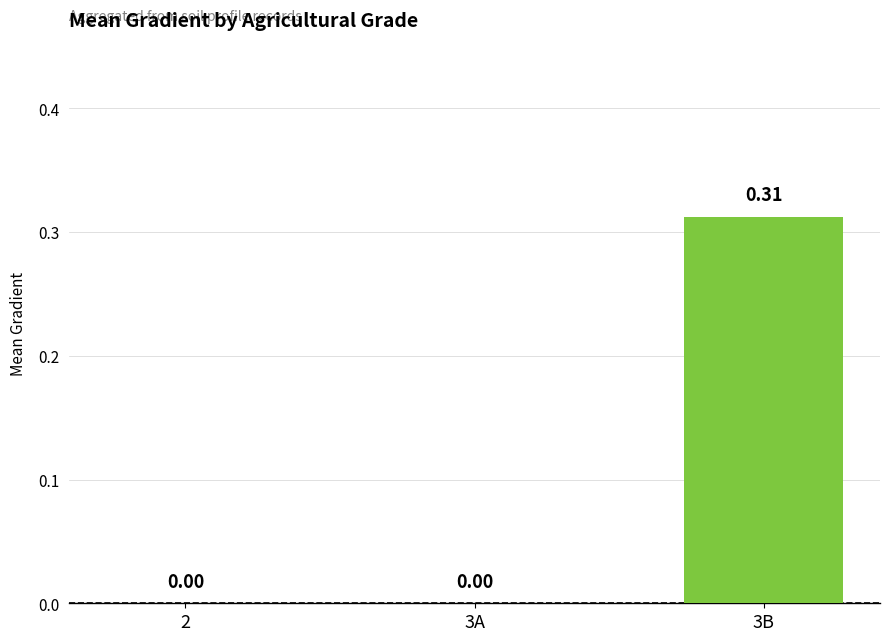

Which has a higher value, 3B or 3A?

3B